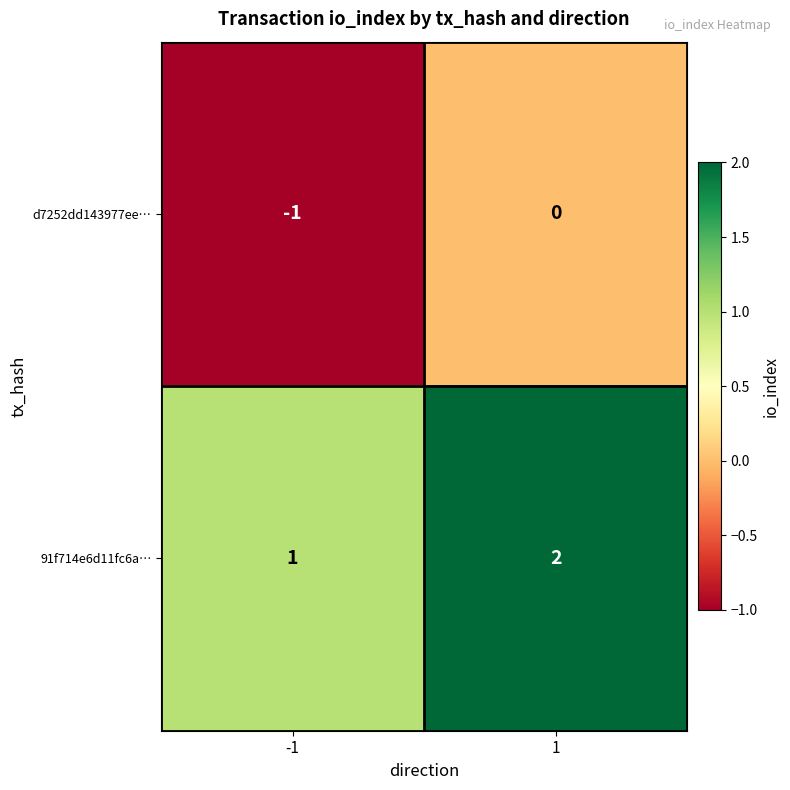

What is the smallest value displayed?

-1